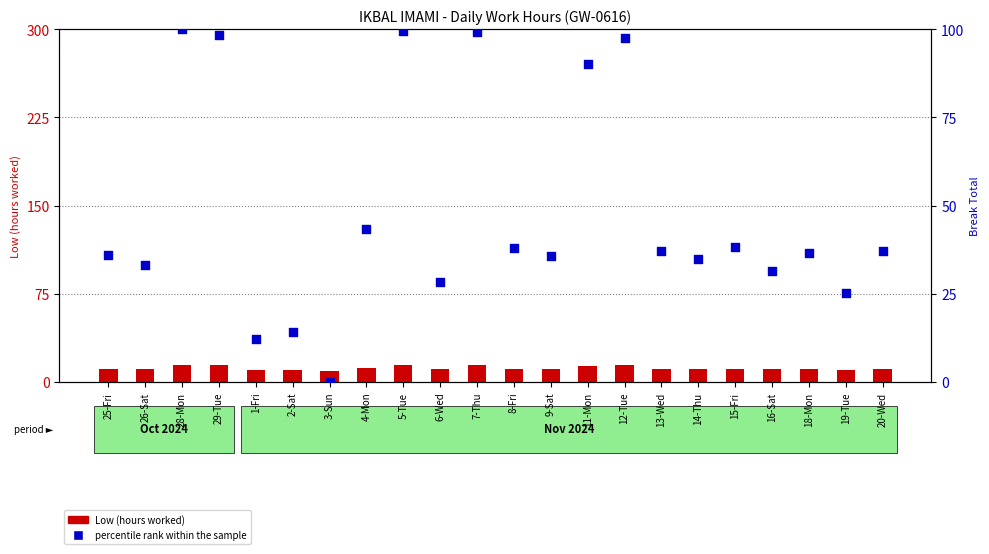

Which series has the largest Y range (max minus min)?

percentile rank within the sample